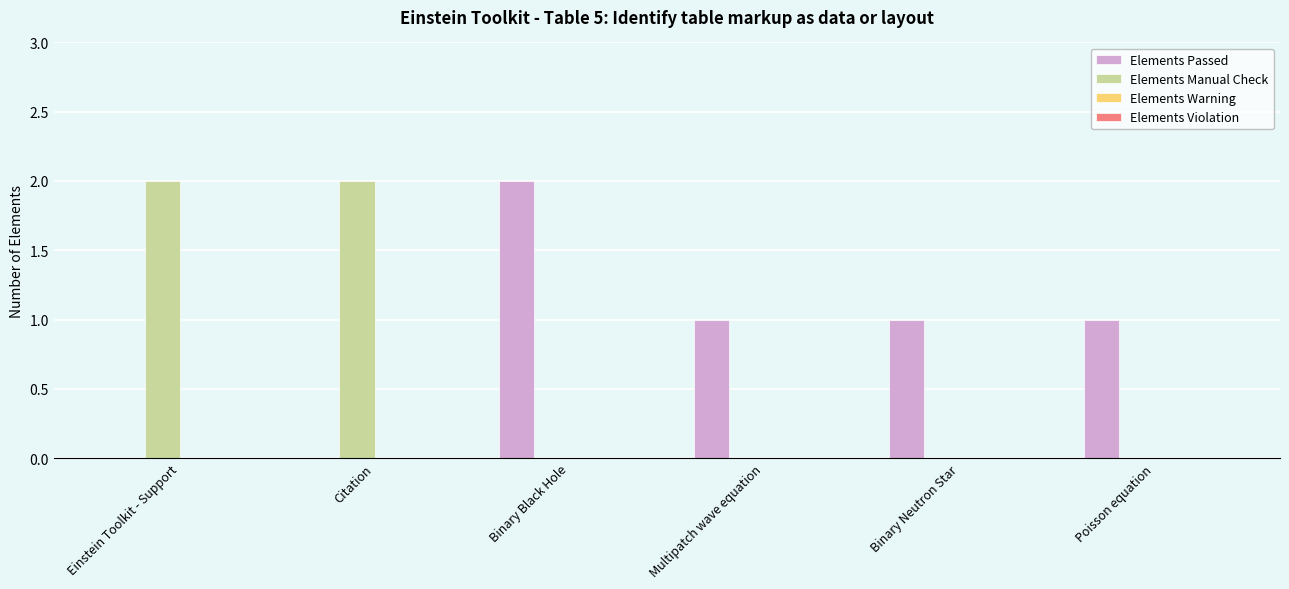

Which series changed the most between Binary Black Hole and Binary Neutron Star?

Elements Passed